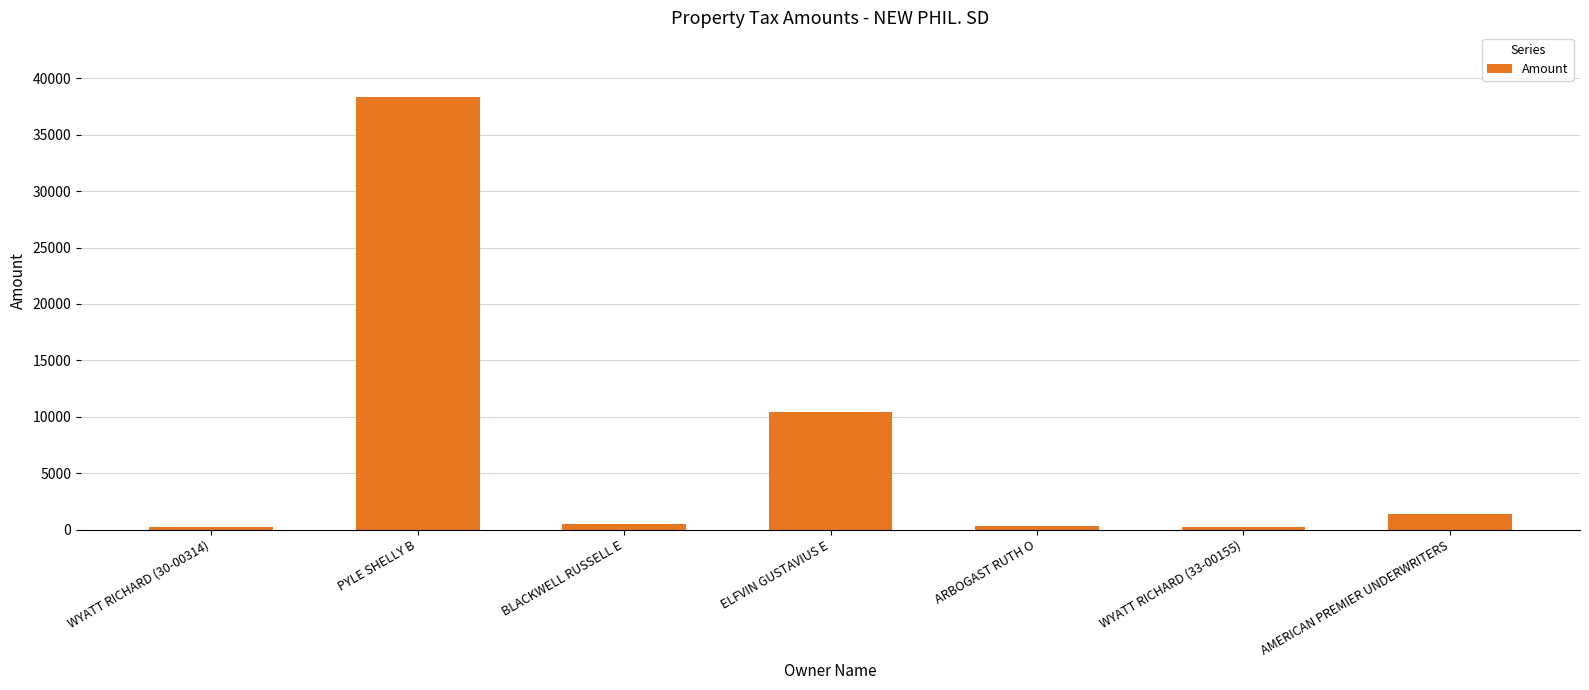

What is the minimum value shown in the chart?

245.8